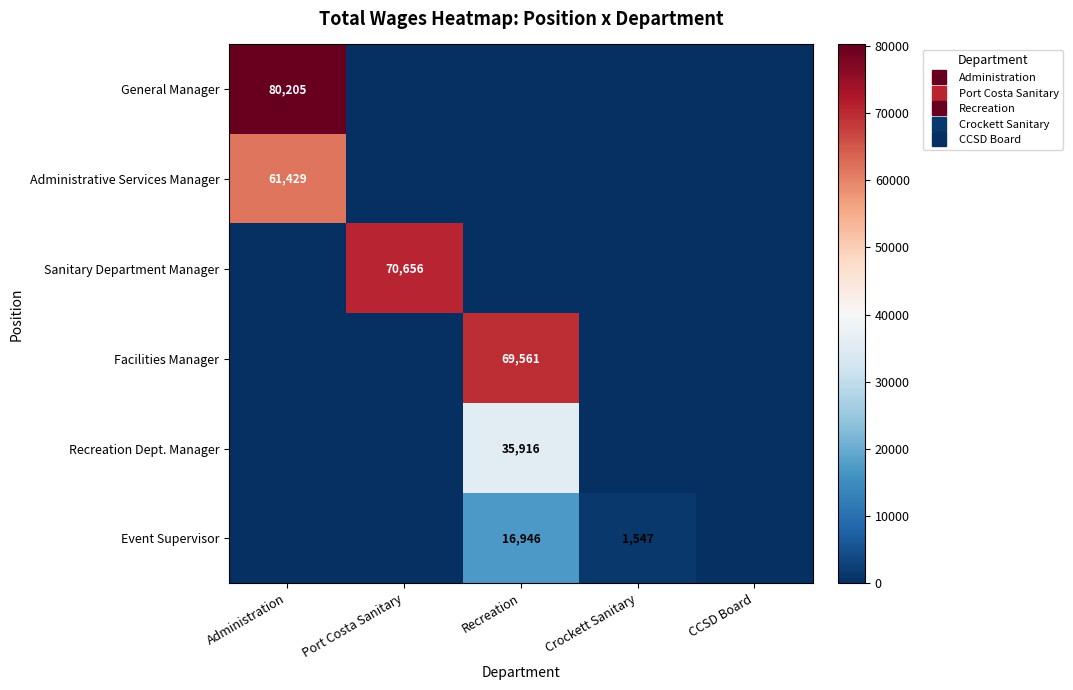

The value of Sanitary Department Manager at Crockett Sanitary is 0. True or false?

True